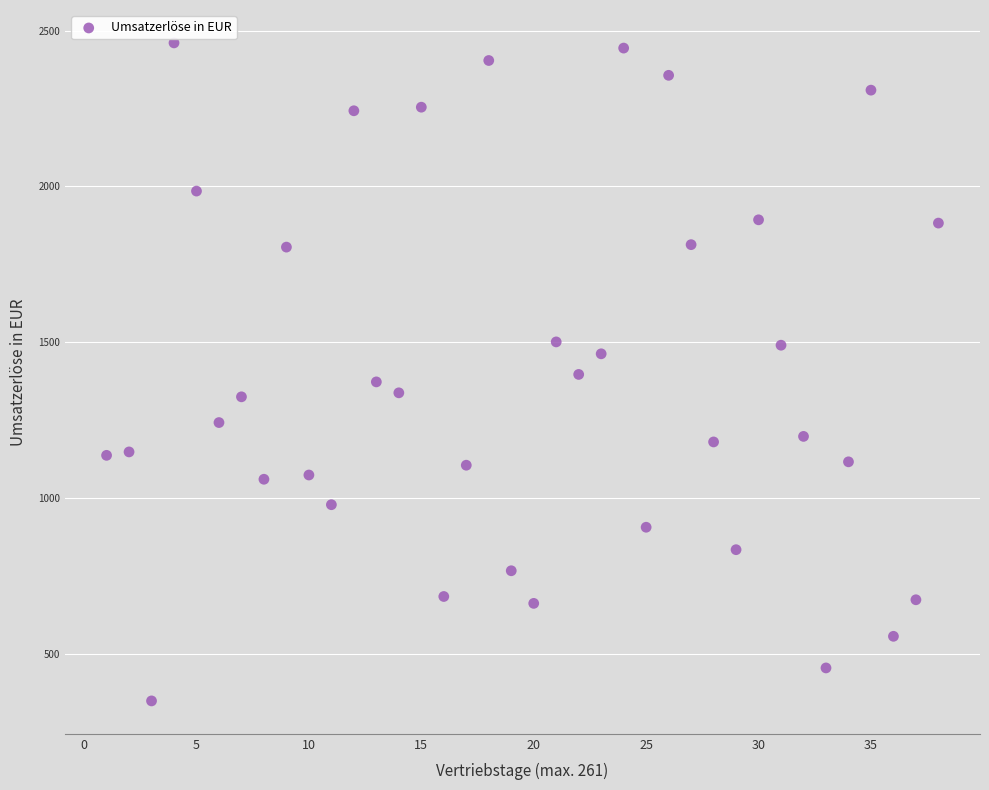

What is the range of X values (max minus min)?

37.0